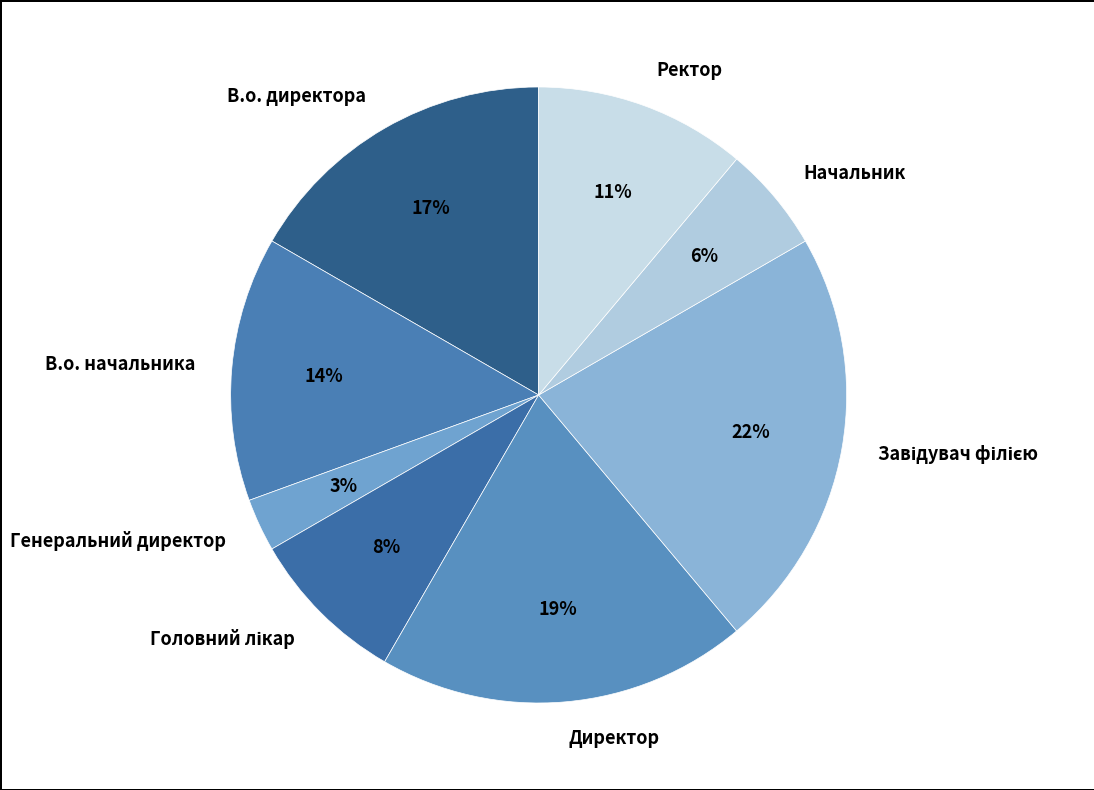

To the nearest percent, what is the difference between the largest and smallest slice percentages?

19%